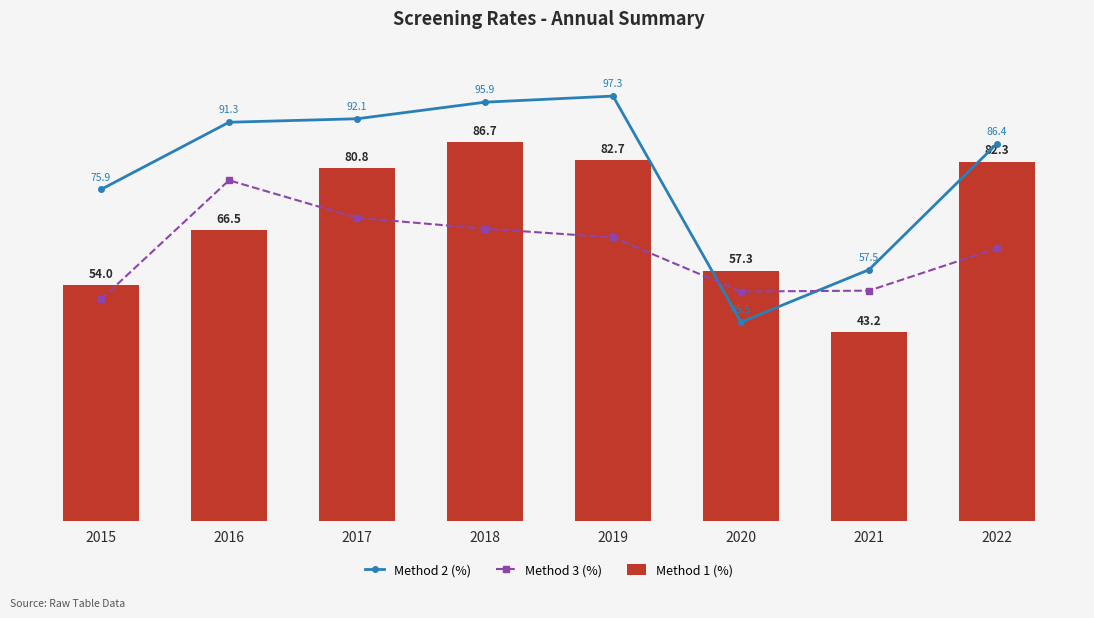

The Method 2 (%) series shows 19.3 at 2015. True or false?

False